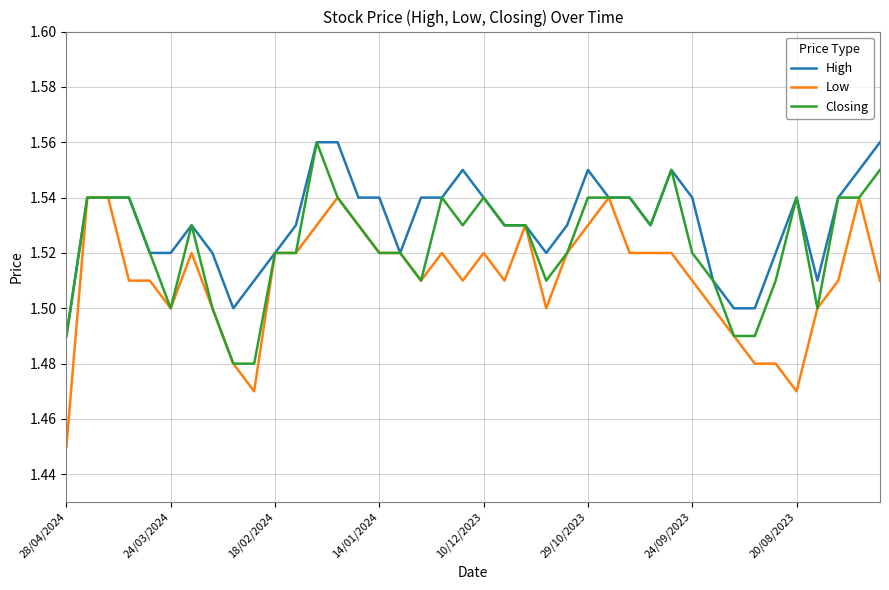

What are all the series names shown in the legend?

High, Low, Closing